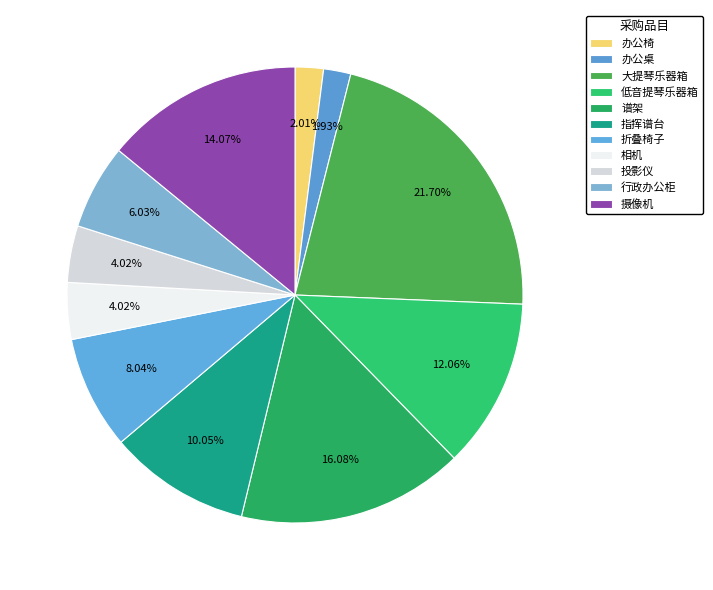

Count the number of slices in the pie.

11